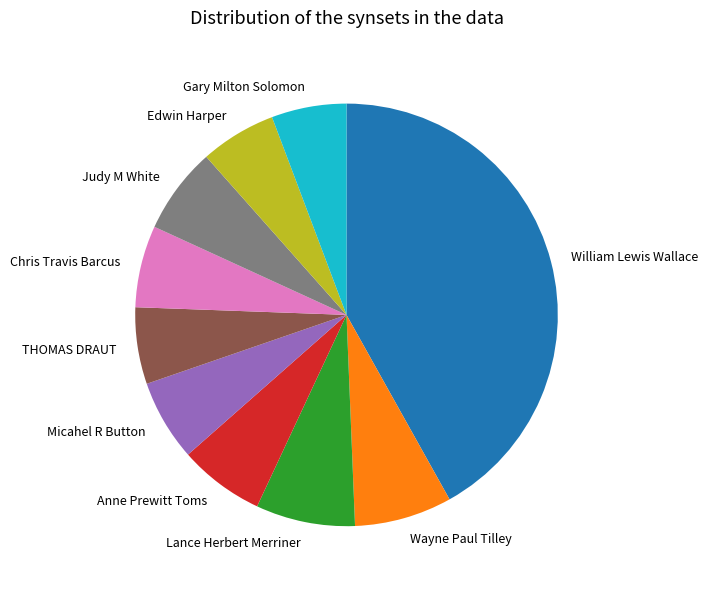

True or false: Micahel R Button accounts for 6% of the total.

True